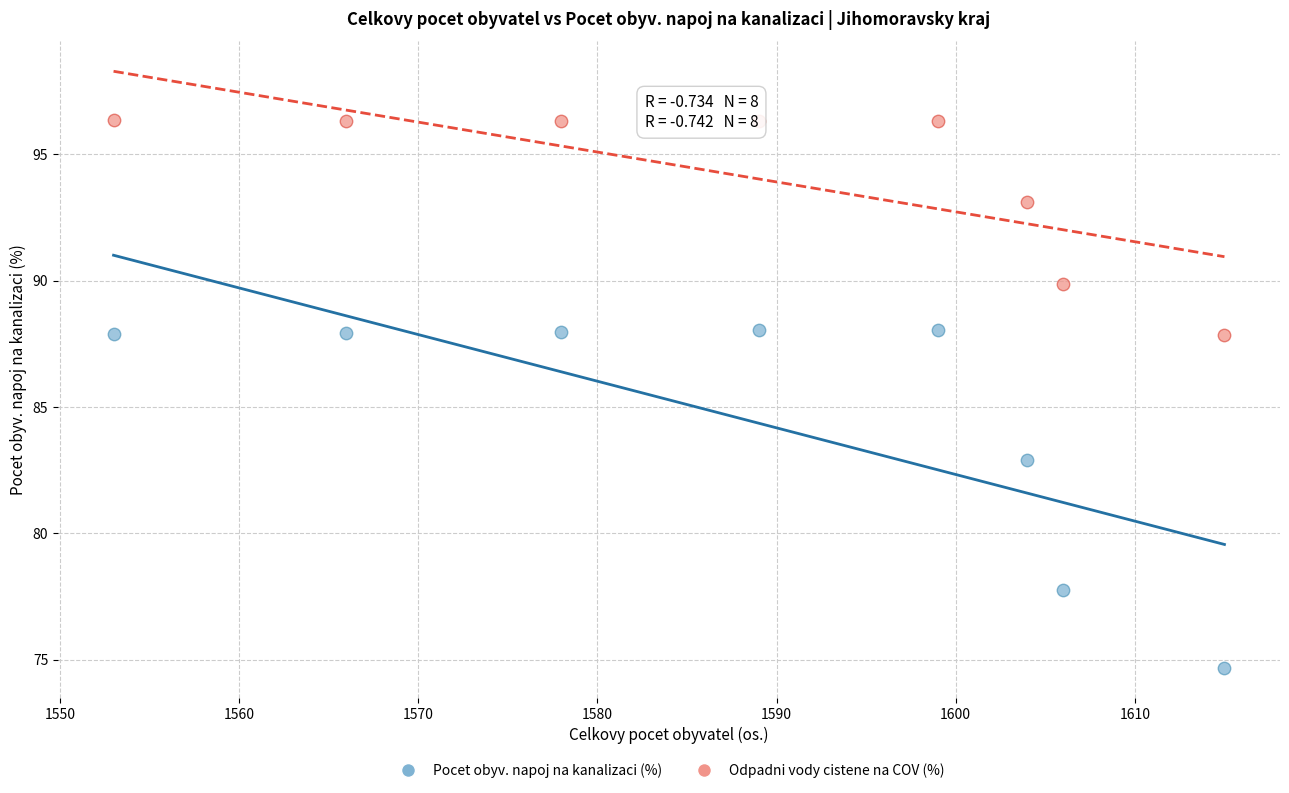

Which series reaches the maximum Y coordinate?

Odpadni vody cistene na COV (%)